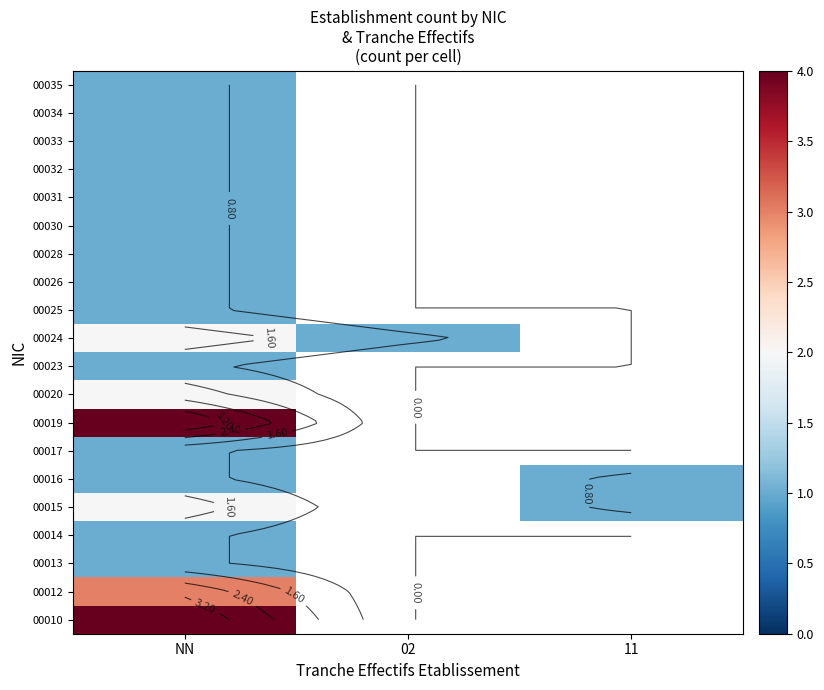

At which category is the sum across all series the highest?

NN